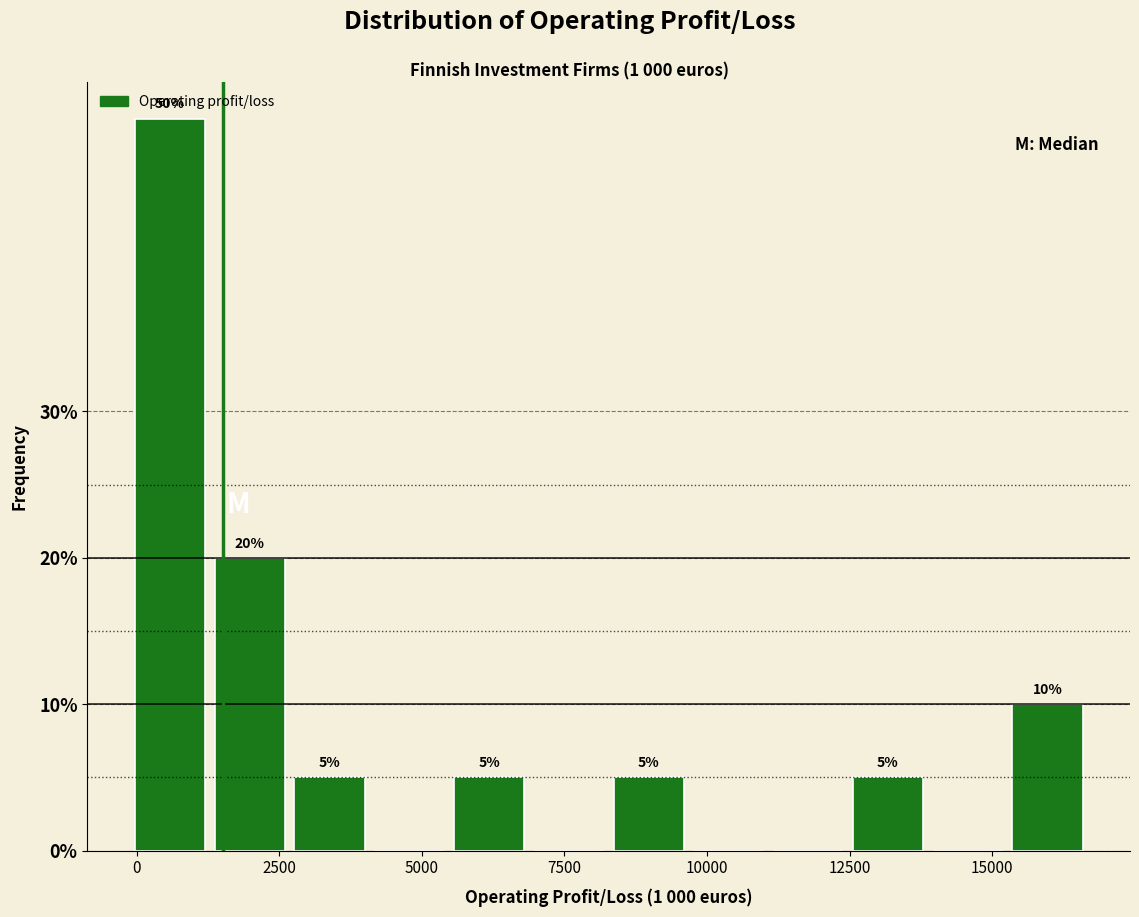

Read against the x-axis, roughly where is the centre of the tallest bar?

500